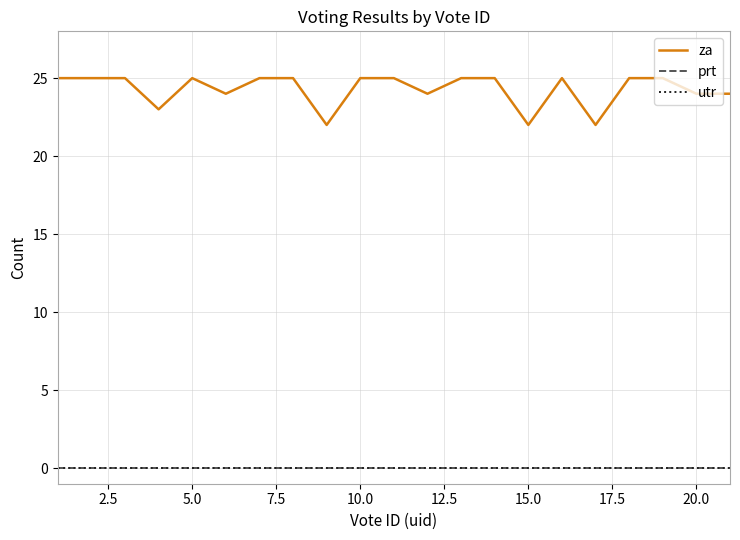

True or false: za and utr cross at least once.

False